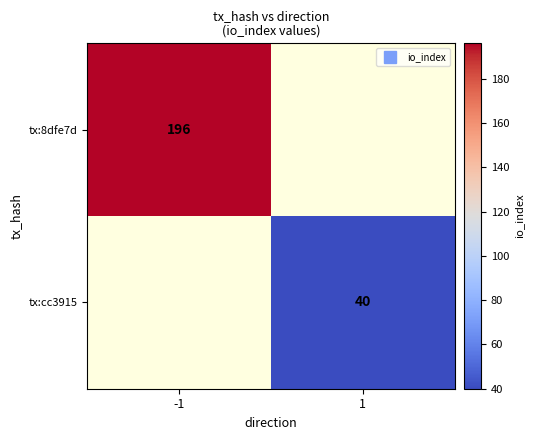

List the series in order of their peak value, highest first.

tx:8dfe7d, tx:cc3915